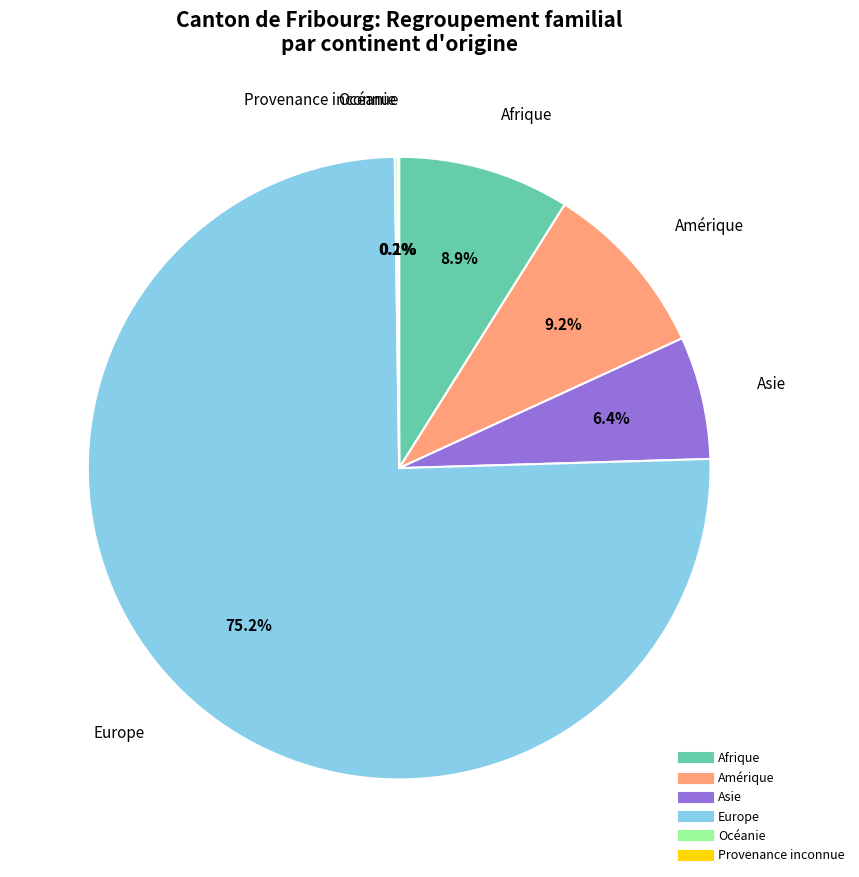

Between Europe and Afrique, which is larger?

Europe